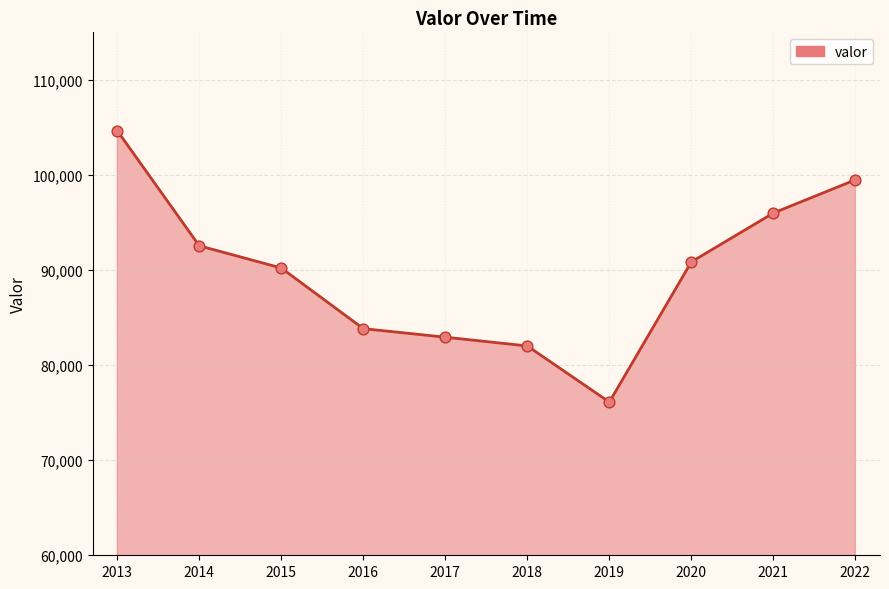

What is the change in value from 2015 to 2017?

-7276